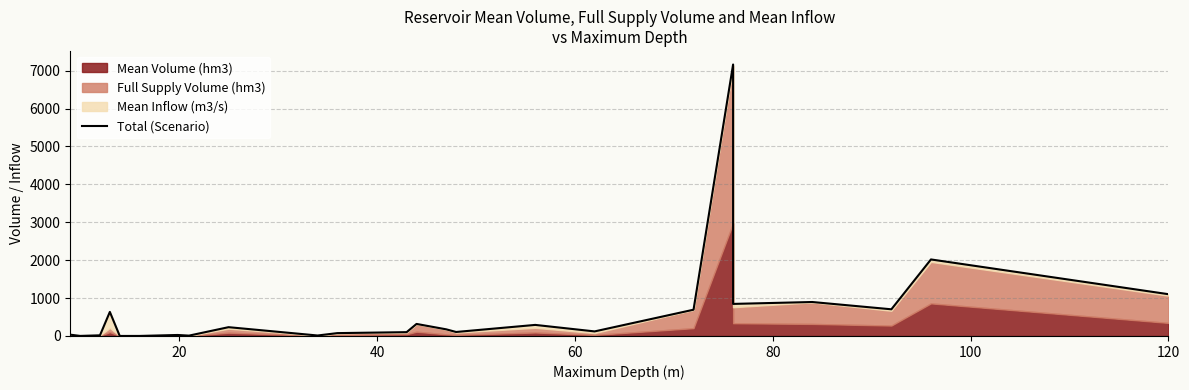

Read the value at 20.

1.5